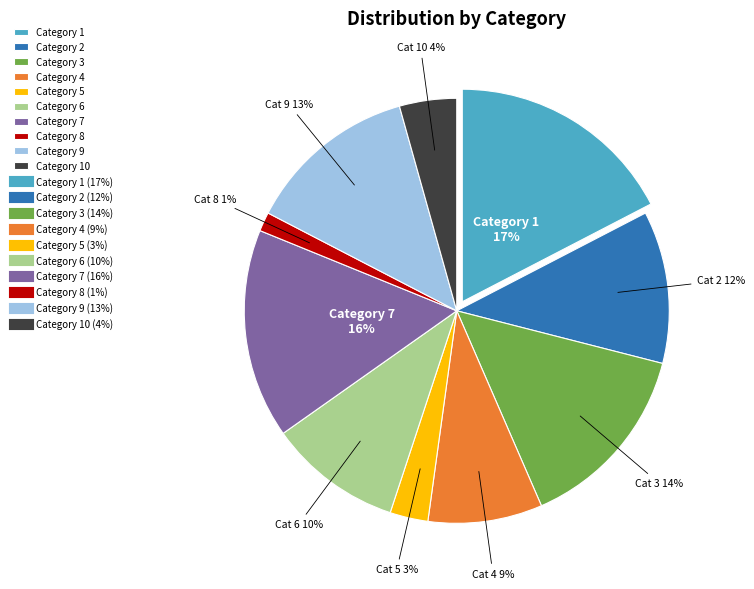

Is it true that 10 is 4% of the pie?

True